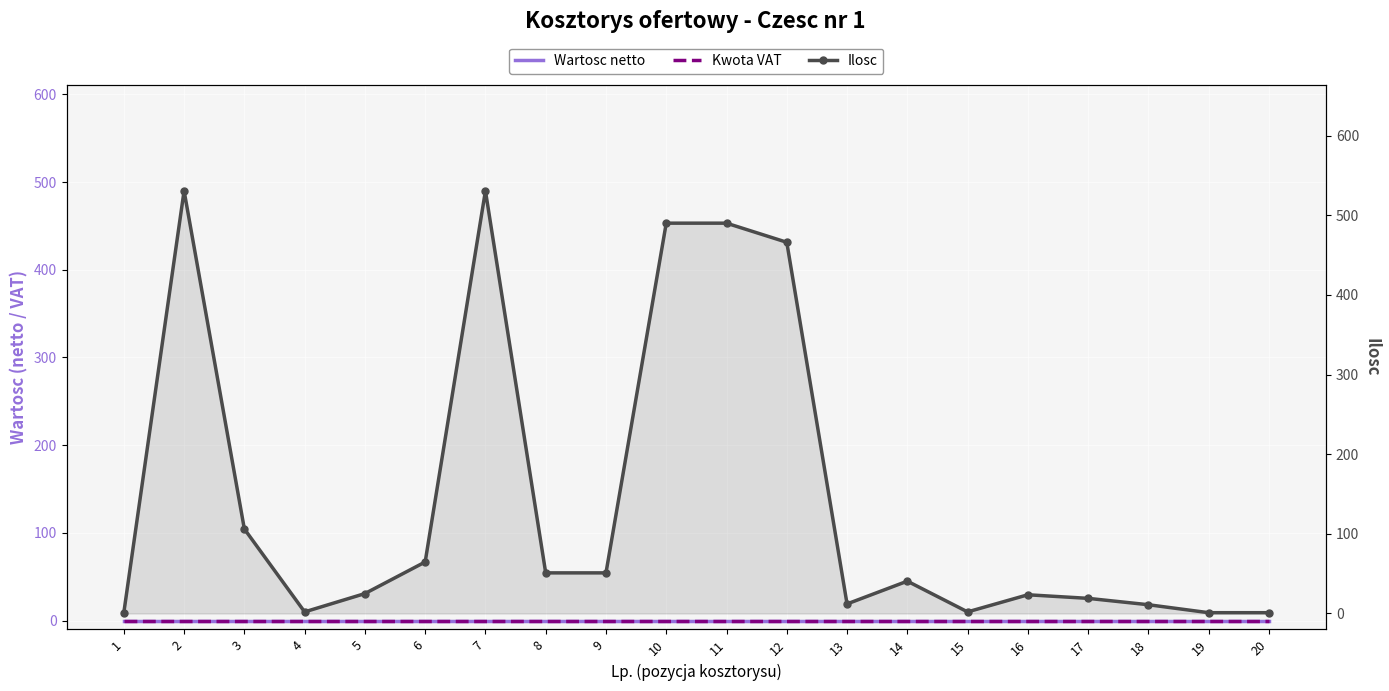

At how many categories does at least one series exceed 510?

2